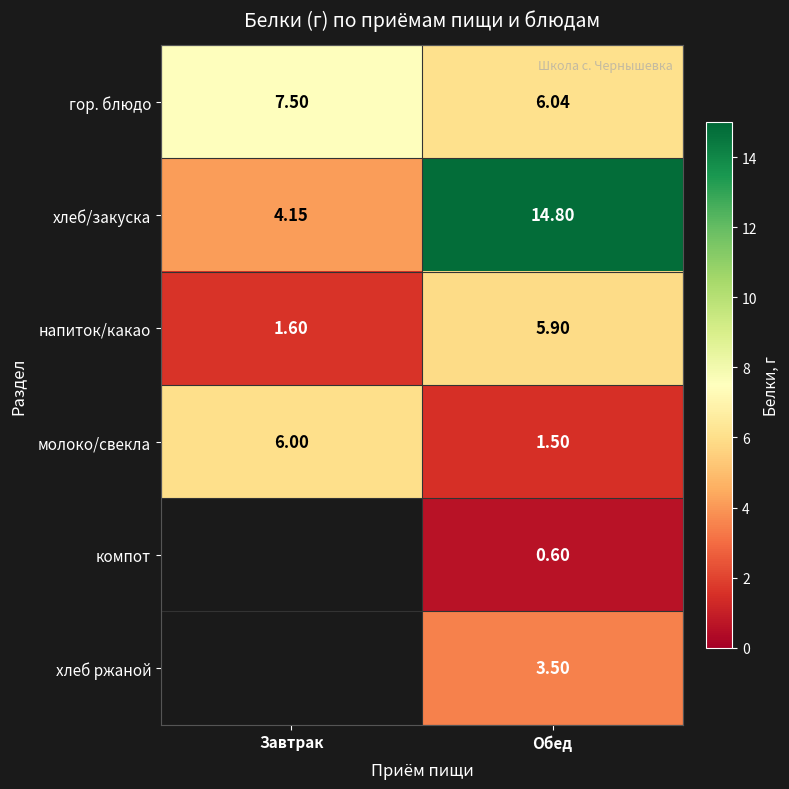

At which label does гор. блюдо reach its minimum?

Обед